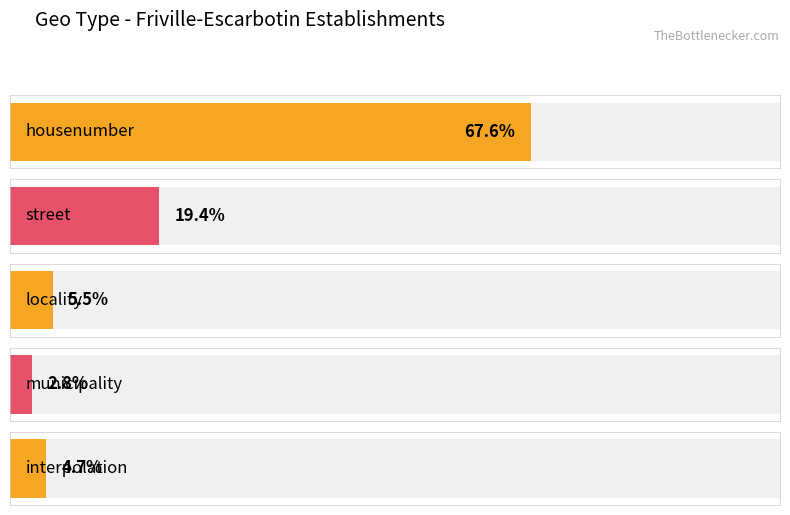

The value of Max geo_score at housenumber is 0.4. True or false?

False